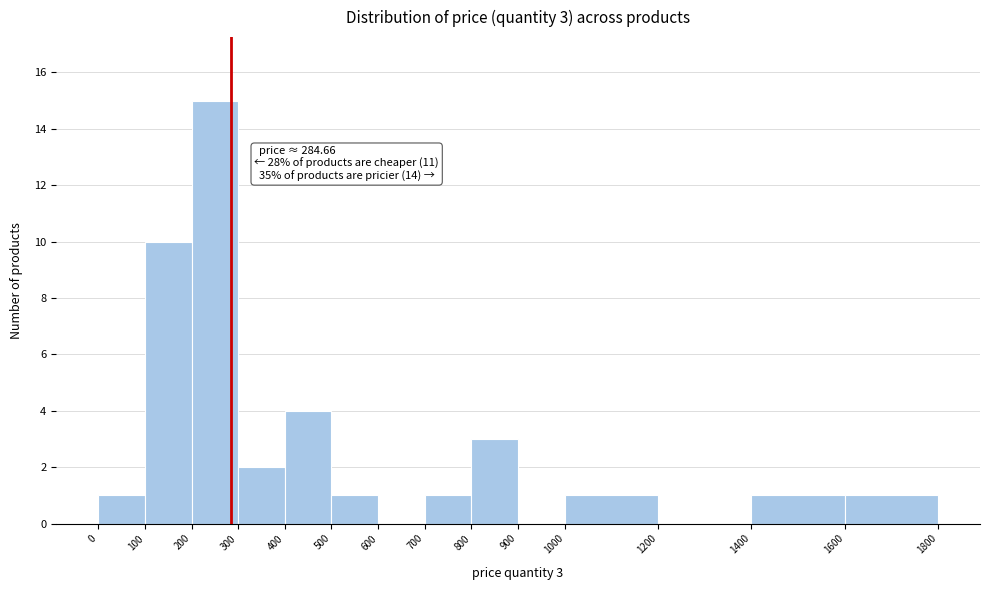

Which range on the x-axis has the tallest bar?

200 to 300